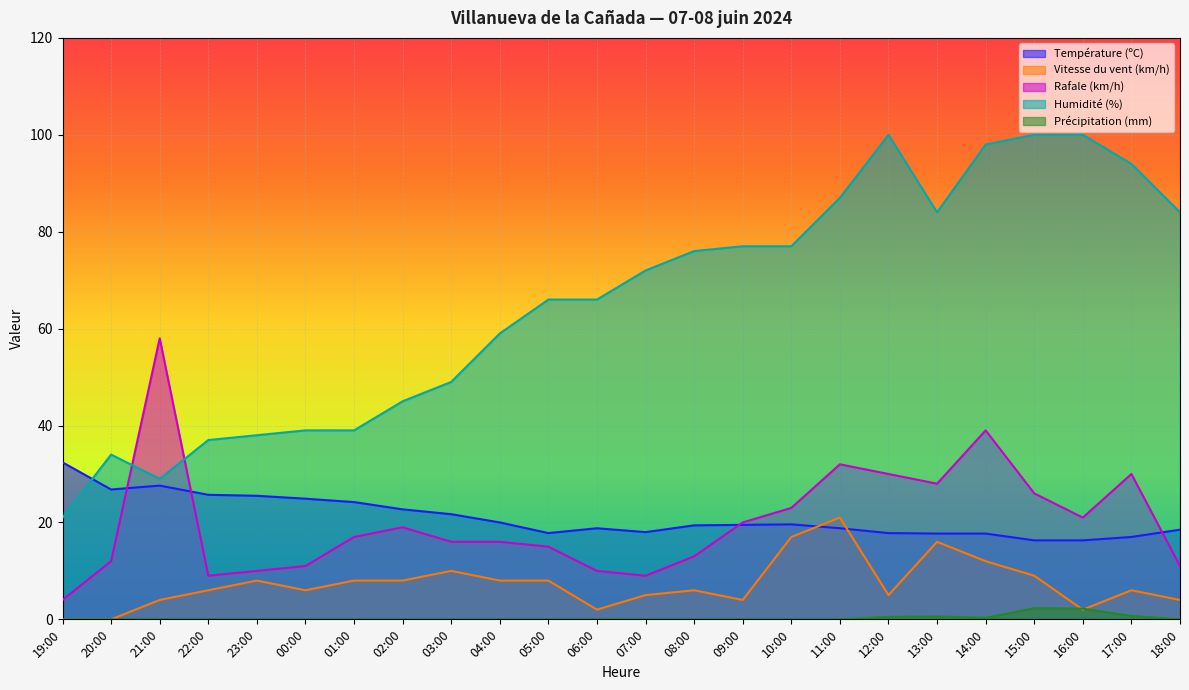

Rank the series by their maximum value, from highest to lowest.

Humidité (%), Rafale (km/h), Température (ºC), Vitesse du vent (km/h), Précipitation (mm)